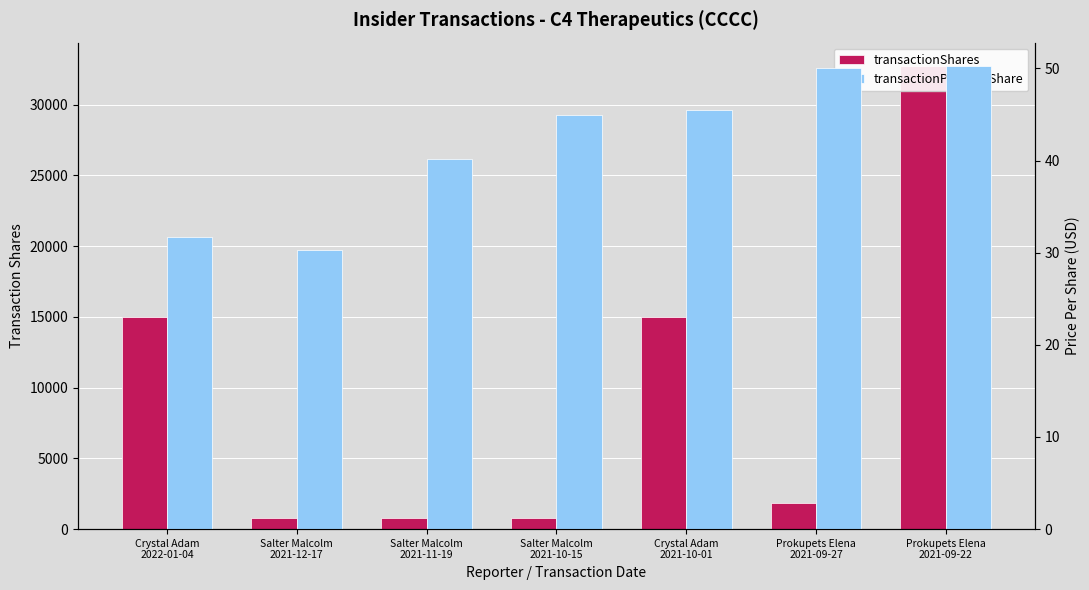

What is the greatest value displayed?

32743.0